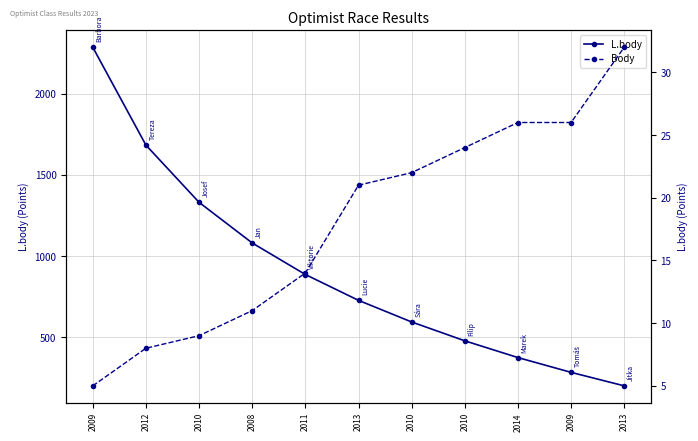

At 2010, list the series in order from largest to smallest.

L.body, Body